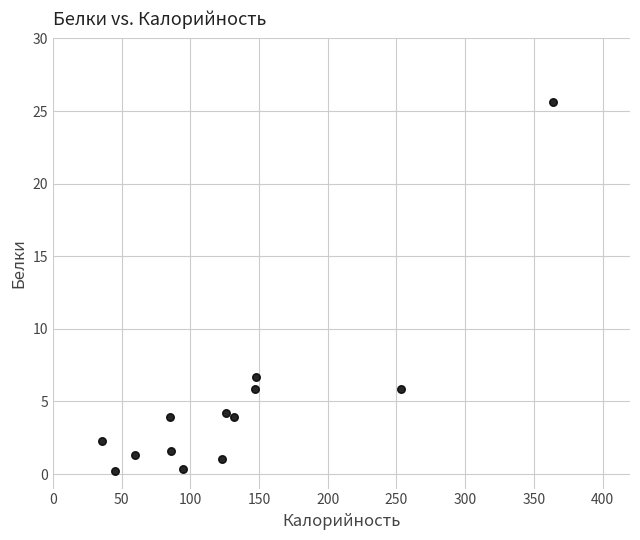

What is the range of Y values (max minus min)?

25.4